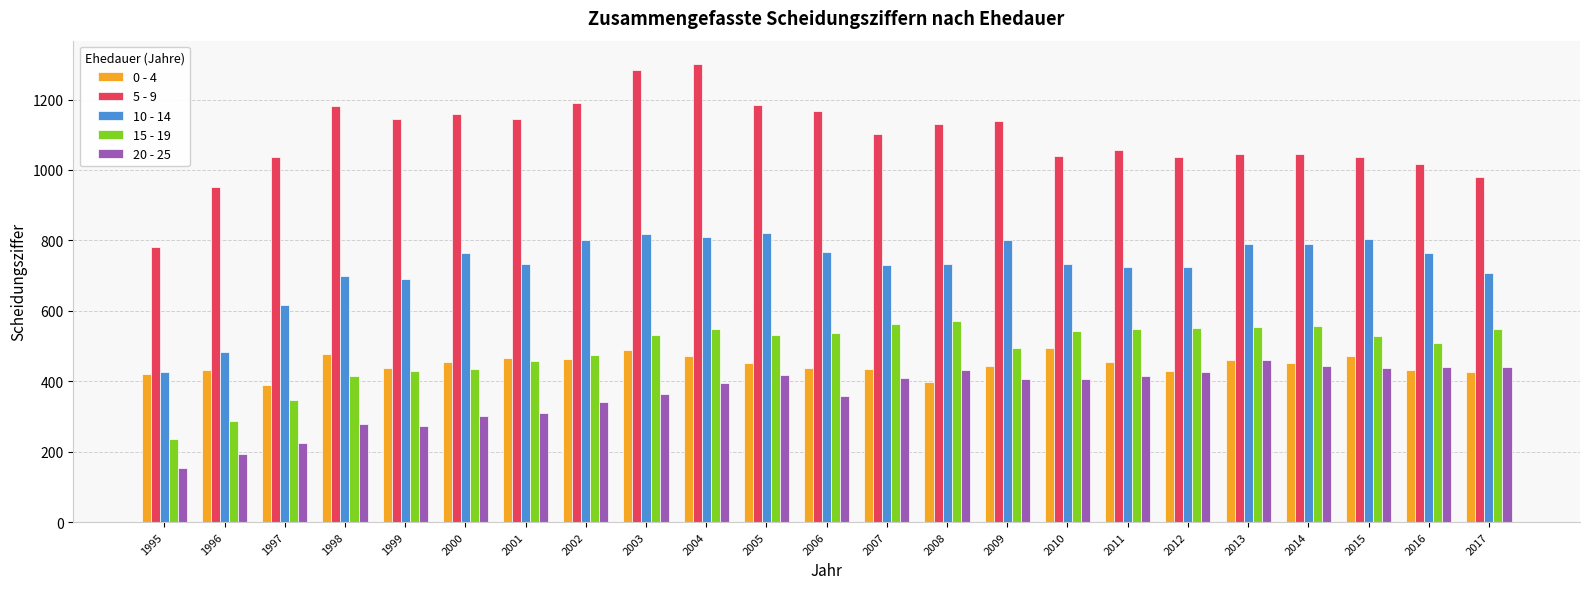

Which series changed the most between 2001 and 2008?

20 - 25